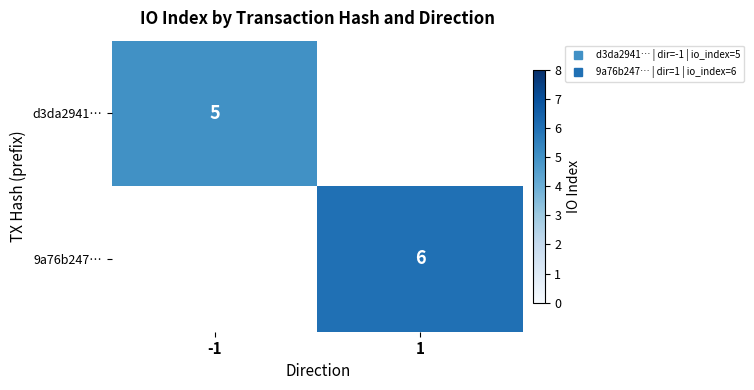

Which series has the largest total across all categories?

9a76b247…